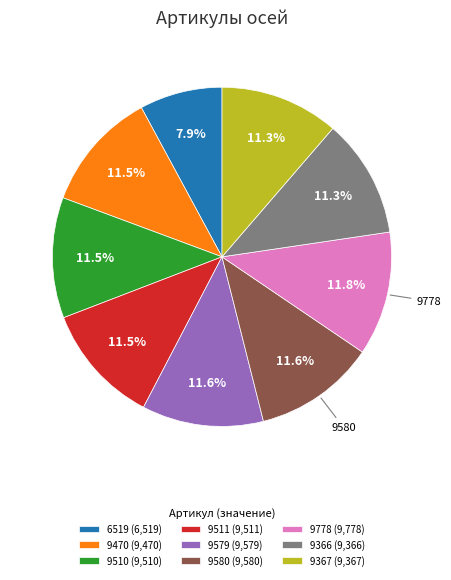

Does 9511 account for over 50% of the chart?

No